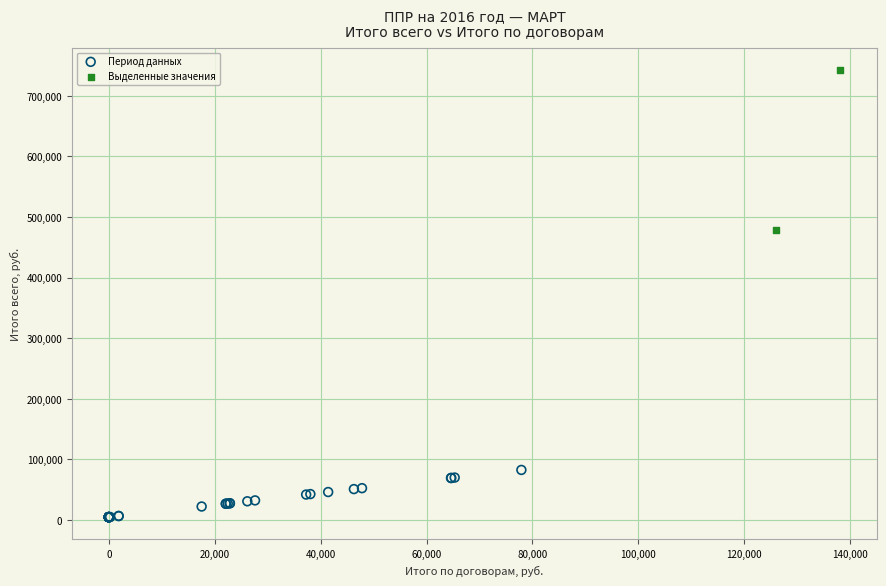

What are all the series names shown in the legend?

Период данных, Выделенные значения